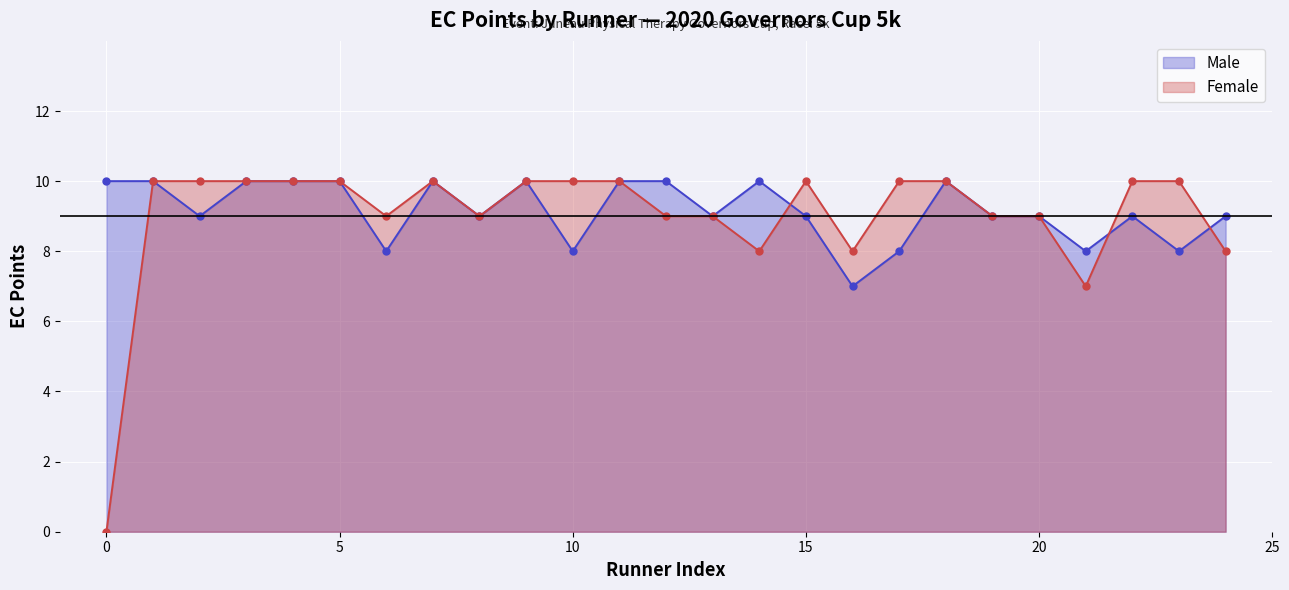

What position from the left is David Noon?

10